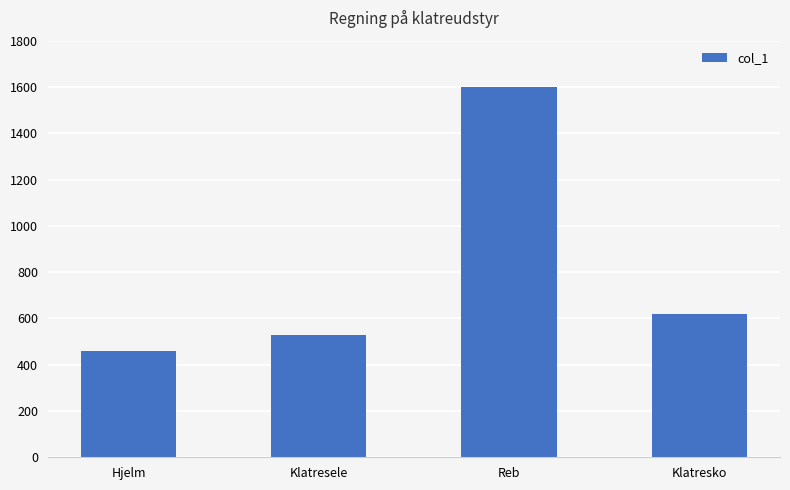

At which category does the chart reach its peak across all series?

Reb